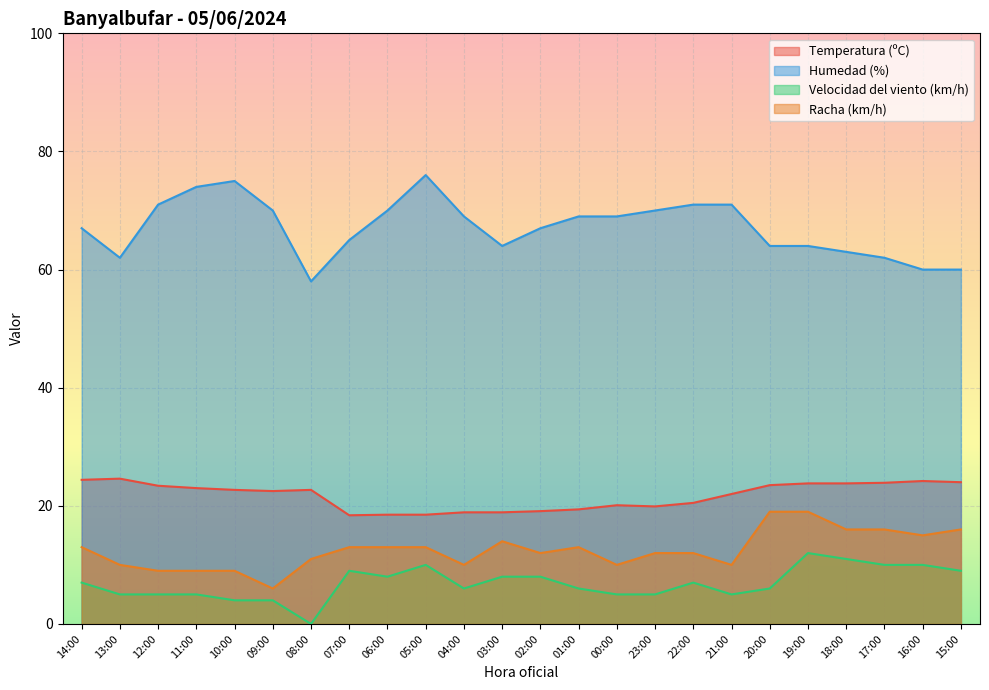

Is it true that Temperatura (ºC) equals 24.4 at 14:00?

True